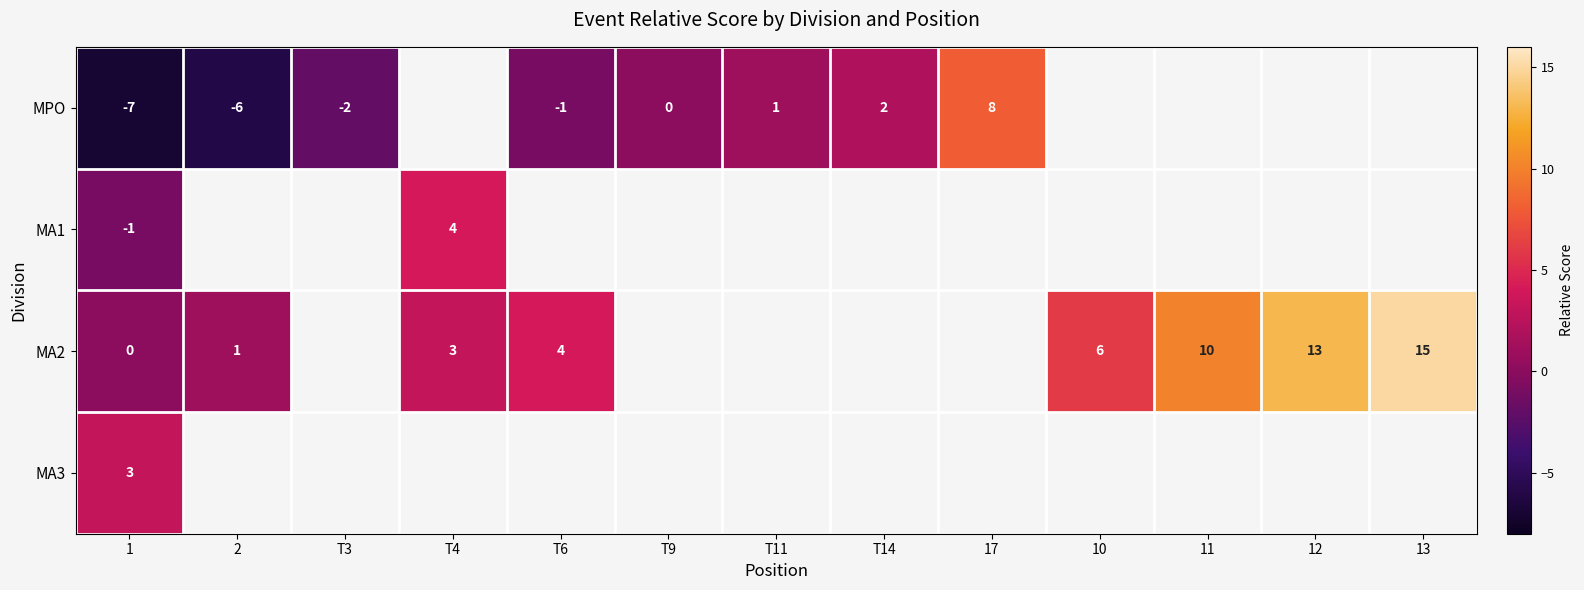

True or false: MA2 has a value of 11 at 10.

False